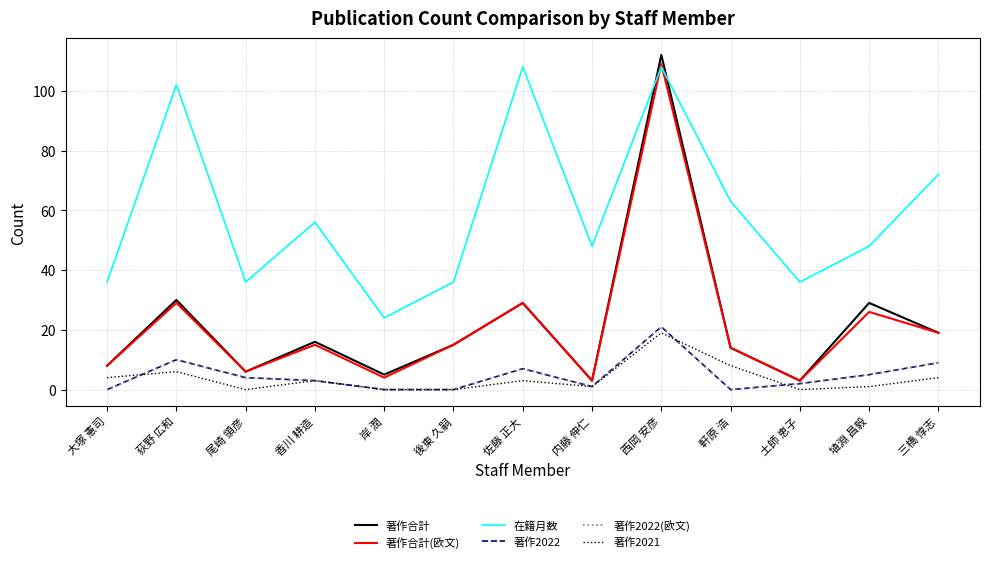

What is the label of the 2nd point from the left?

荻野 広和